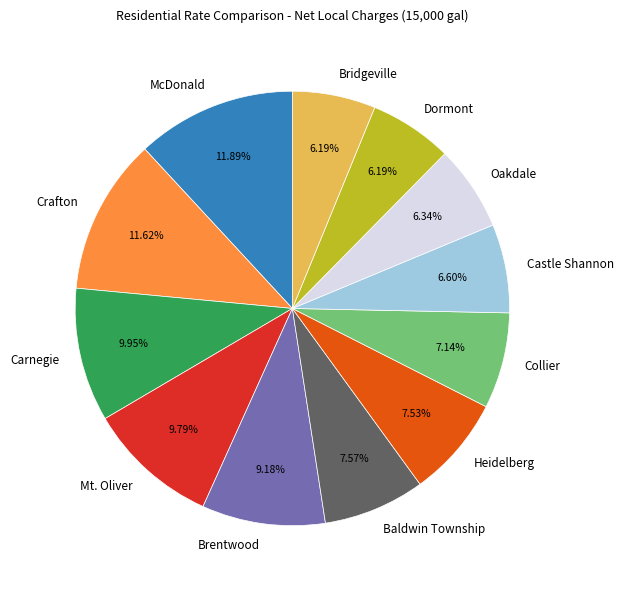

Between Dormont and Carnegie, which is larger?

Carnegie